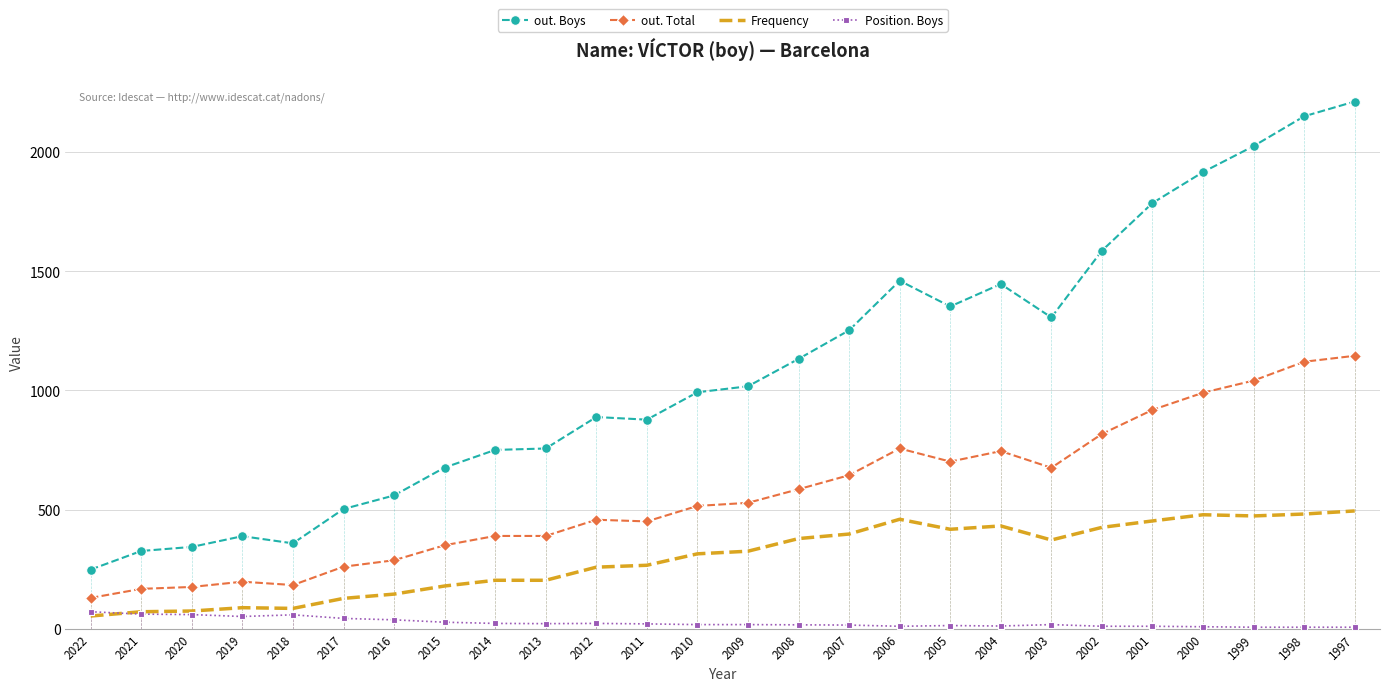

Is the value of Frequency at 2009 greater than the value of Position. Boys at 2013?

Yes